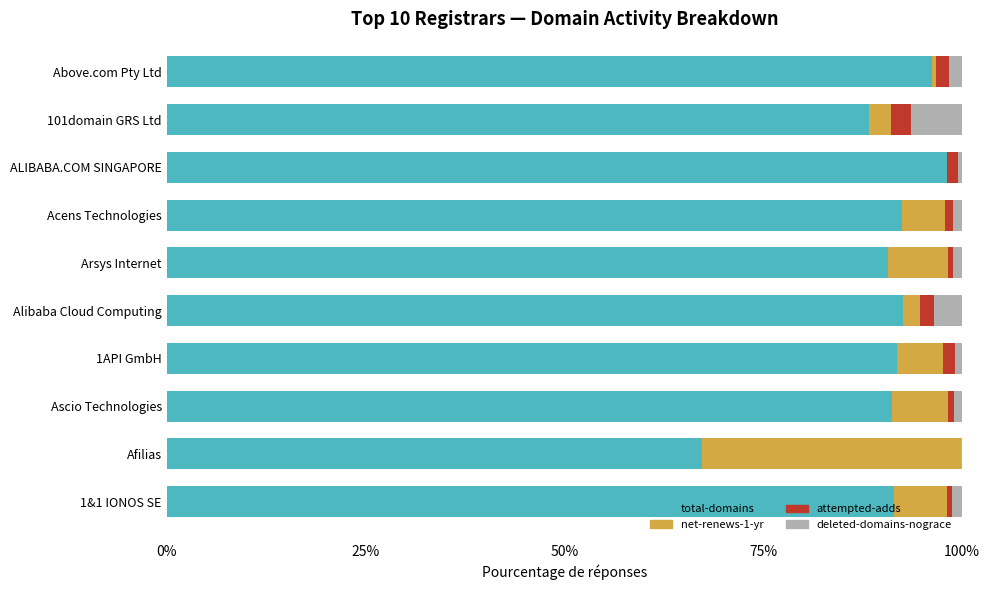

At which label is total-domains closest to 82?

101domain GRS Ltd